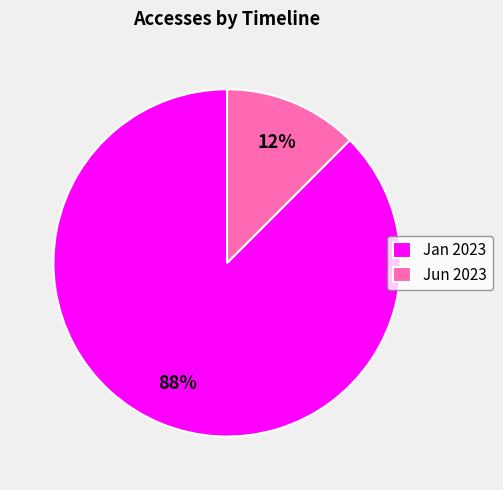

To the nearest percent, what is the average slice percentage?

50%